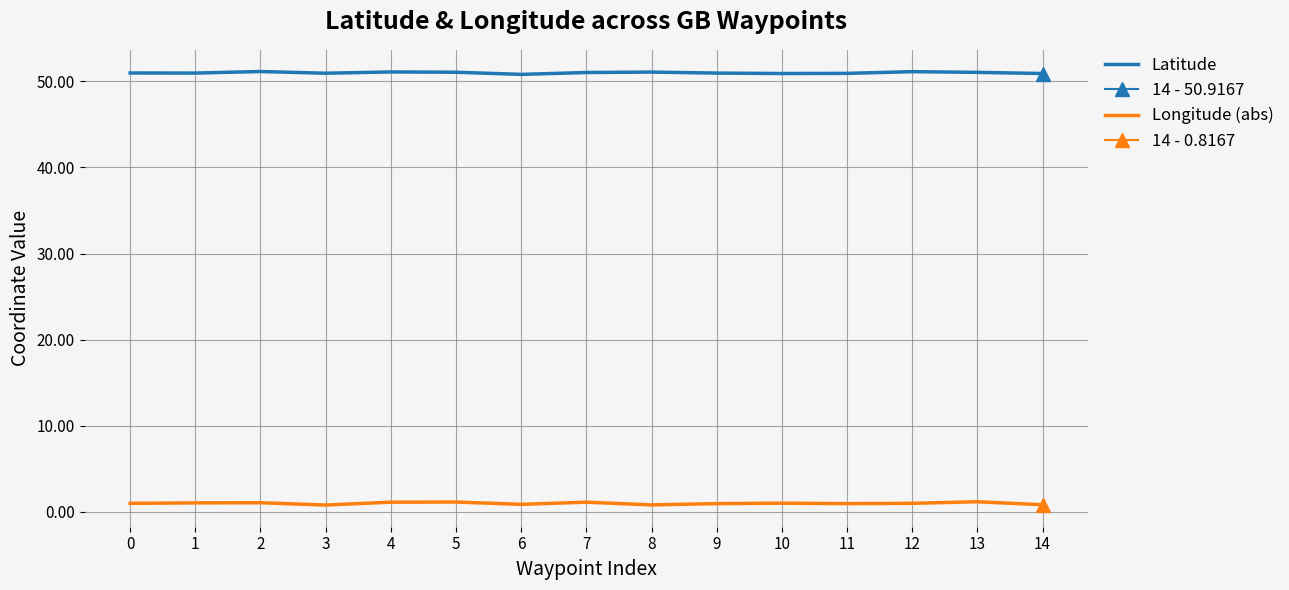

What is the difference between the second highest and minimum values in the Longitude (abs) series?

0.3